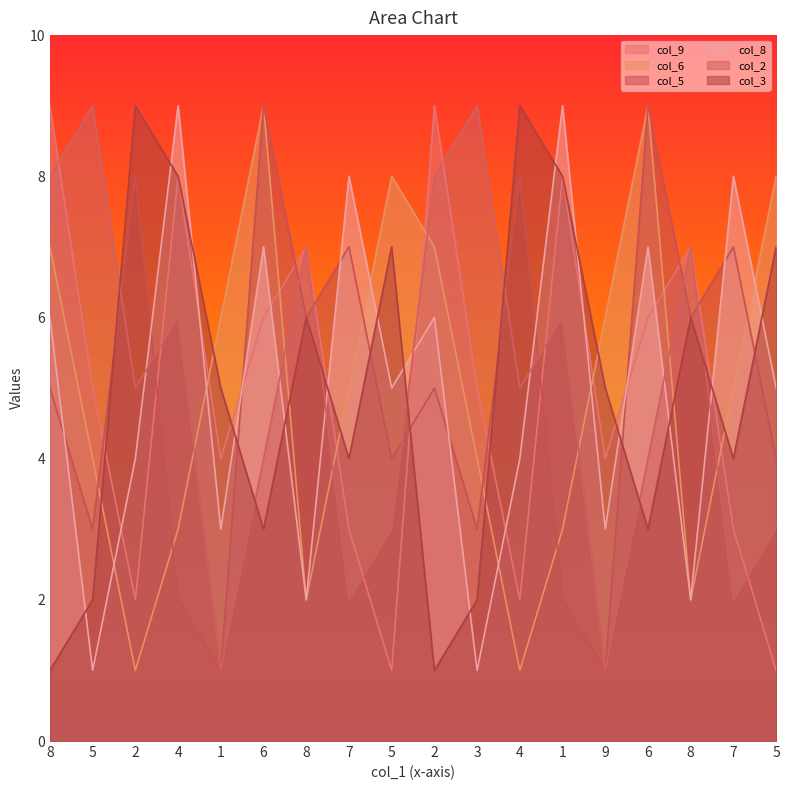

What is the average value of the col_3 series?

5